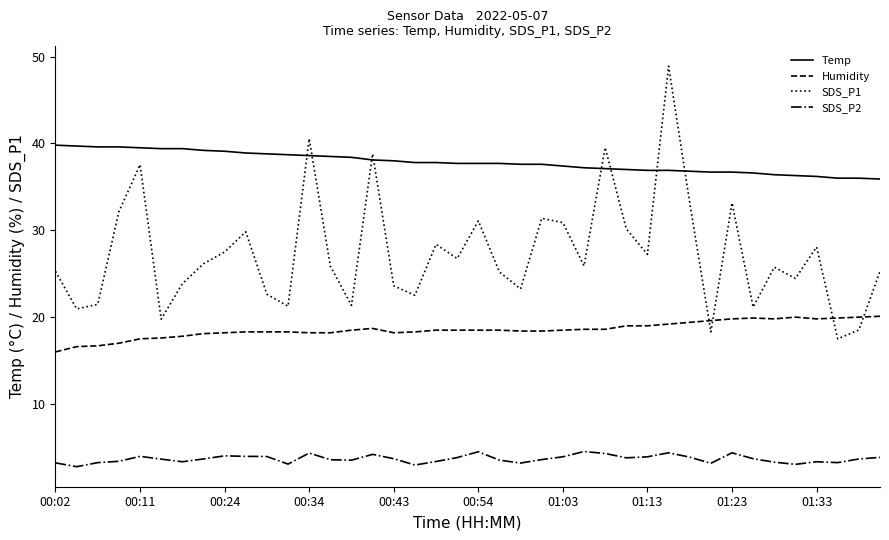

List the series in order of their peak value, highest first.

SDS_P1, Temp, Humidity, SDS_P2